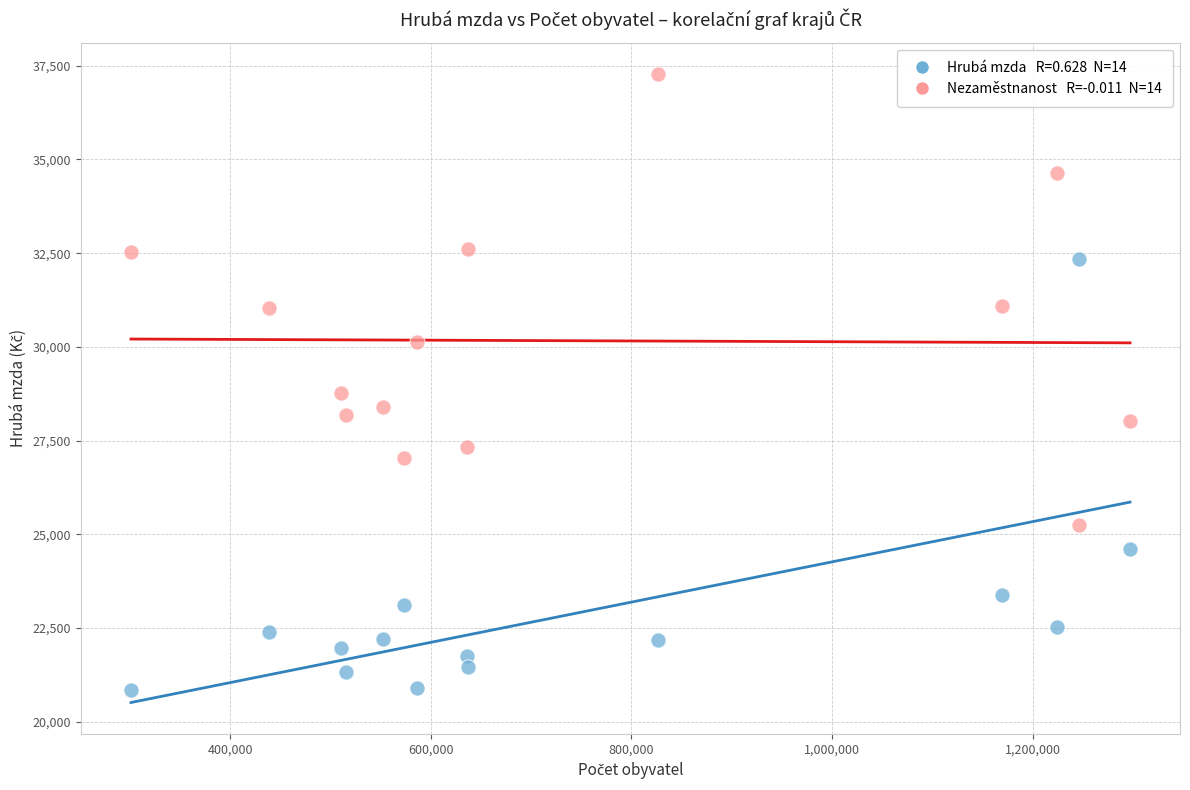

Across all data points, what is the range of X values (max minus min)?

995969